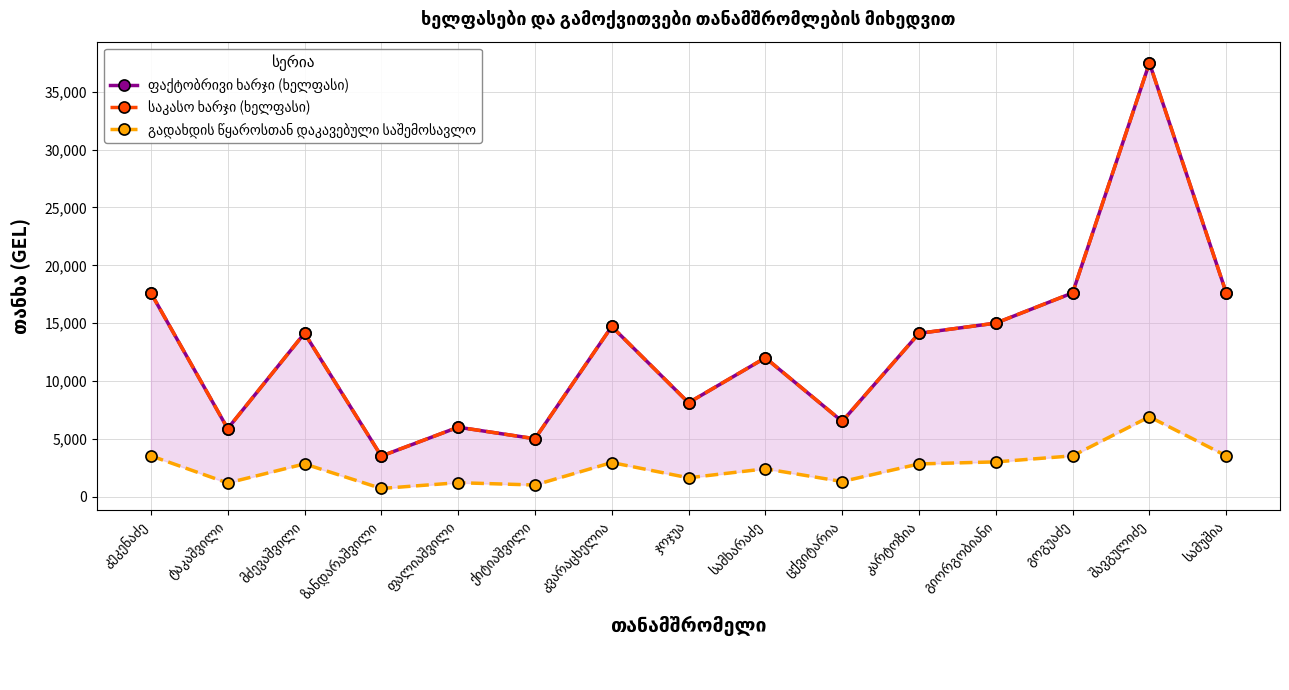

Does the chart have visible grid lines?

Yes